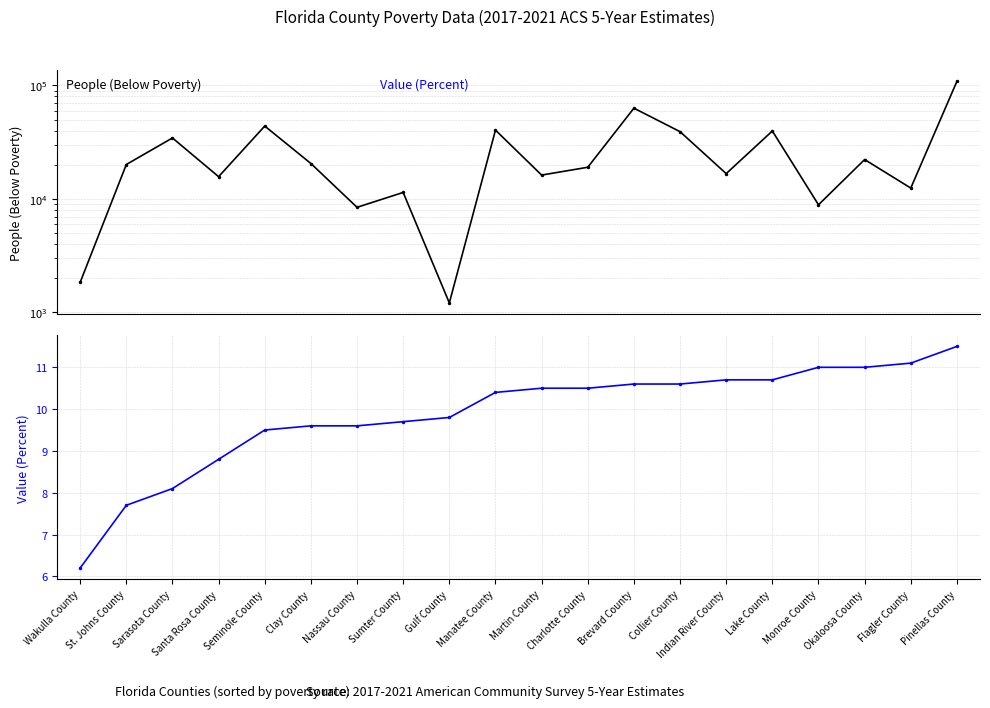

What is the sum of all People (Below Poverty) values?

544525.0